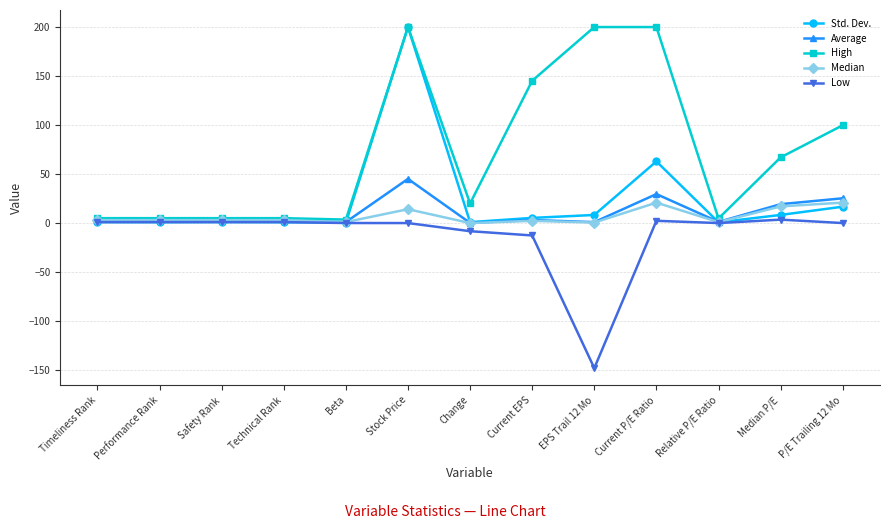

What is the label of the 4th point from the left?

Technical Rank